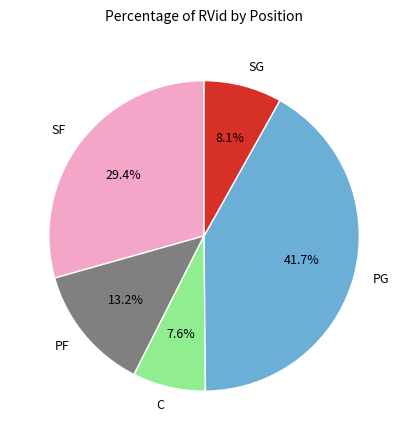

How many slices are in this pie chart?

5